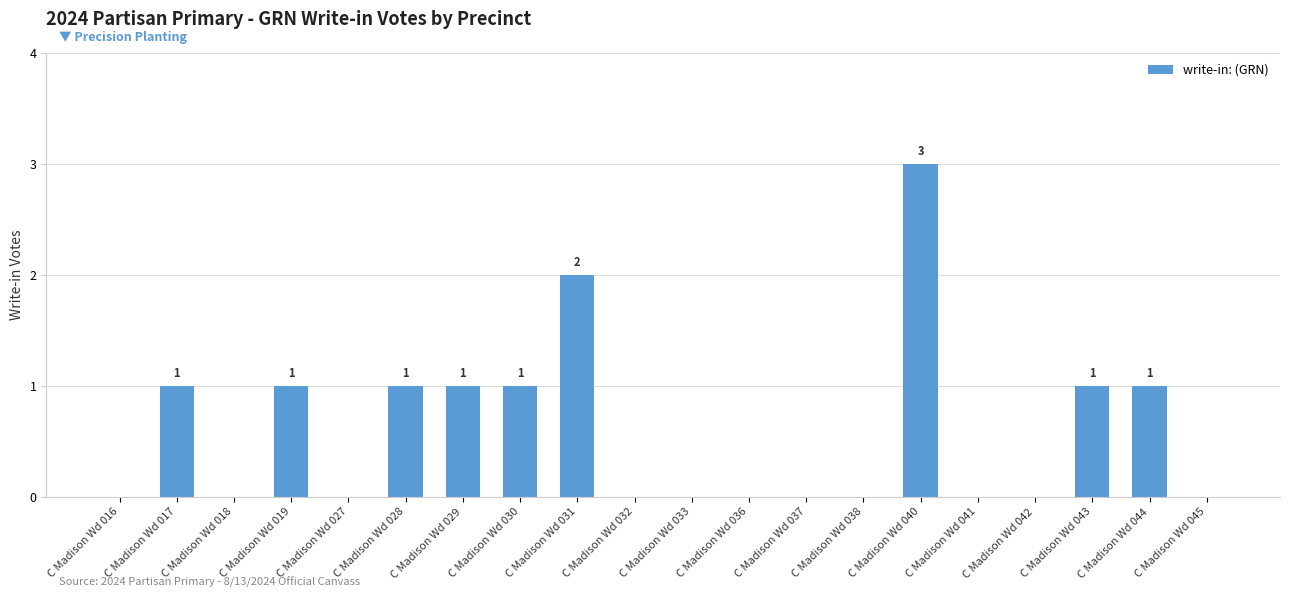

How many values are between 0 and 1?

18